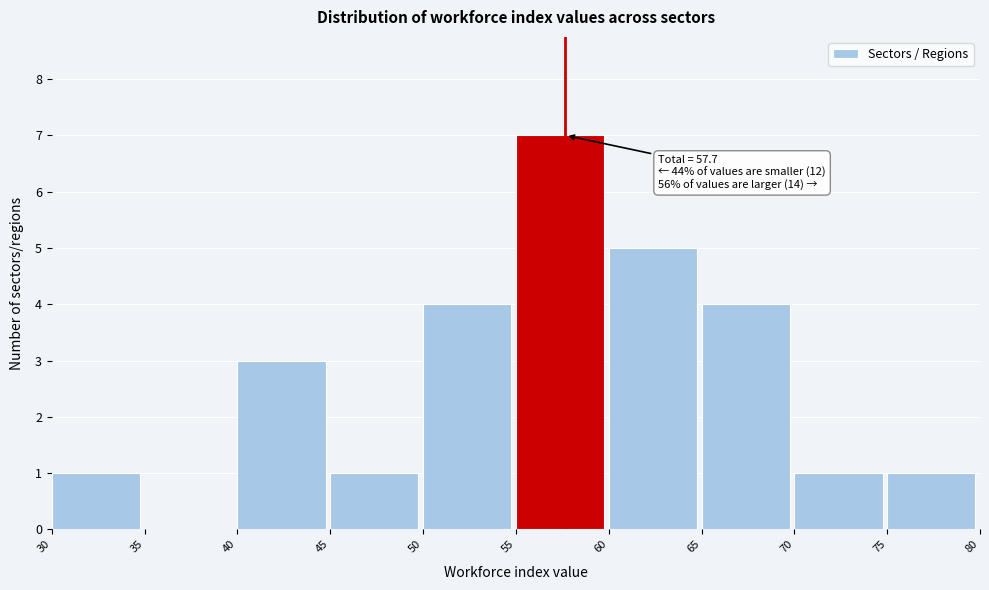

Over which range of the x-axis is the bar tallest?

55 to 60